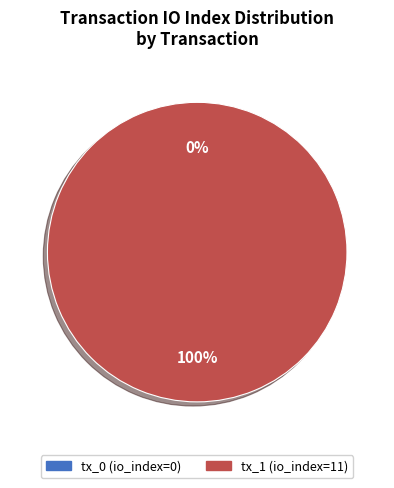

How many segments does this pie chart have?

2